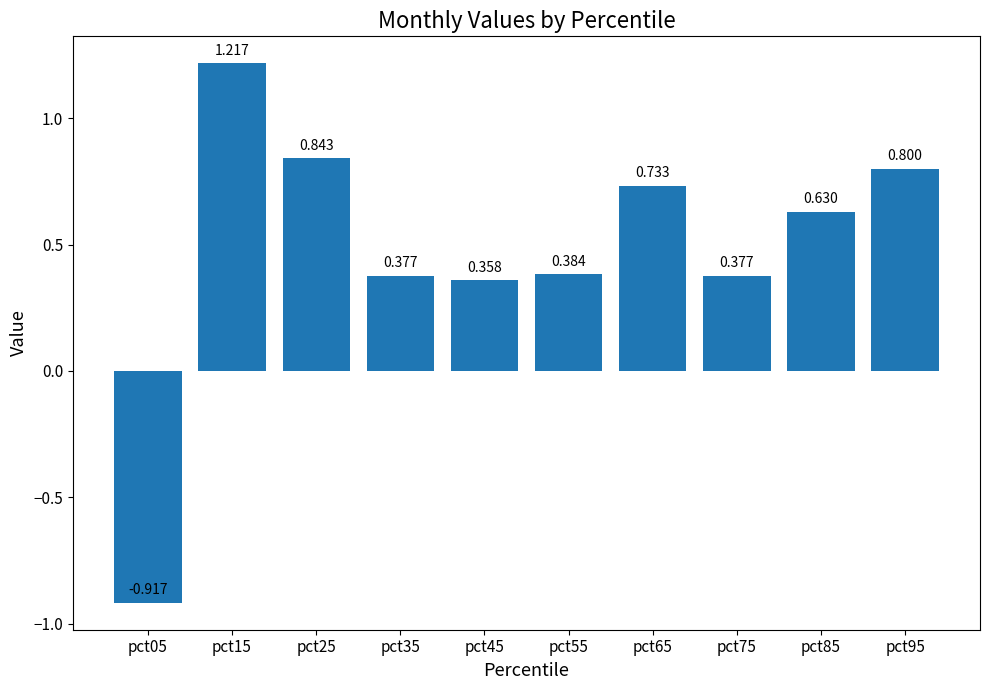

List the labels in order of value, largest first.

pct15, pct25, pct95, pct65, pct85, pct55, pct35, pct75, pct45, pct05